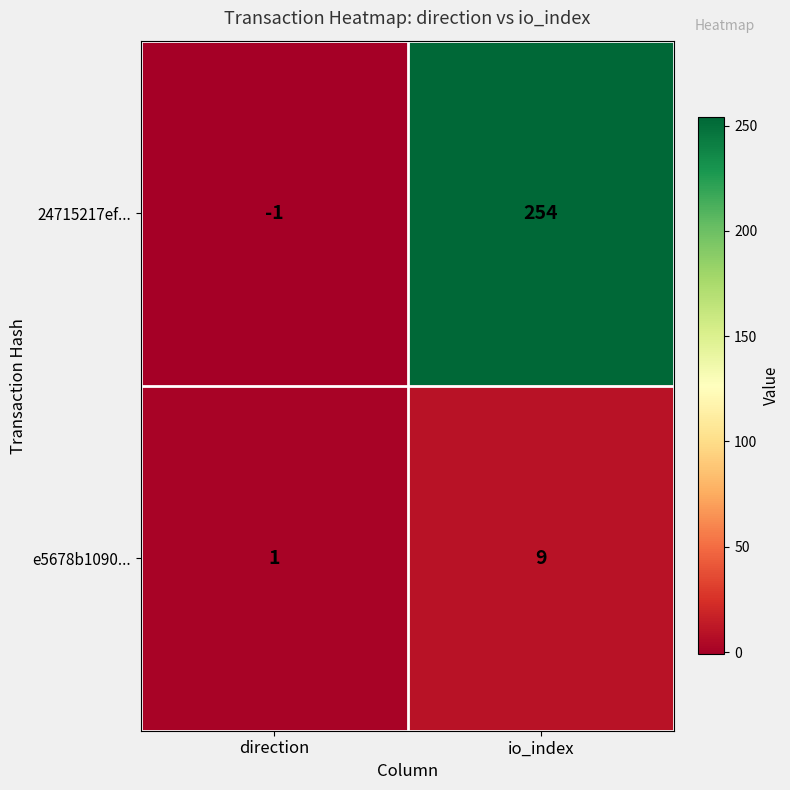

Where is 24715217ef... nearest to the value 126?

direction